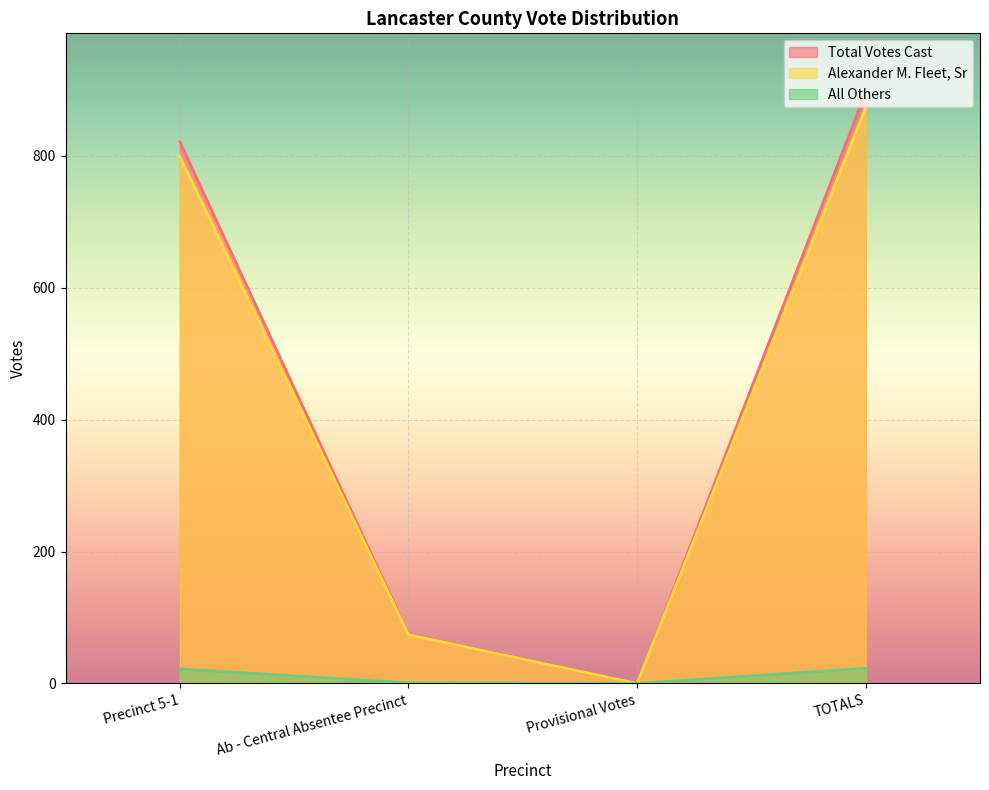

True or false: All Others and Alexander M. Fleet, Sr intersect in this chart.

False